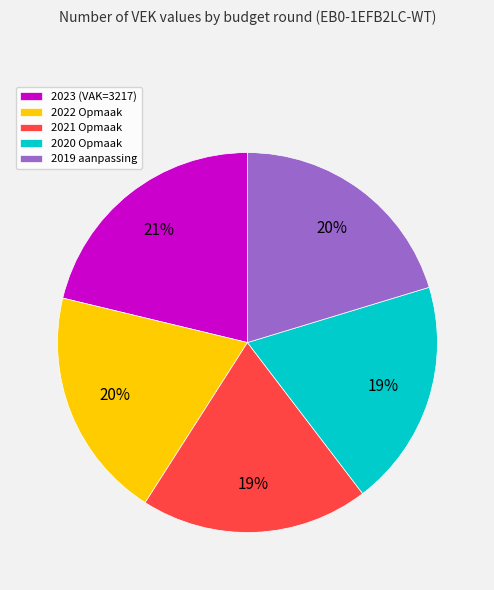

To the nearest percent, what portion does 2020 Opmaak represent?

19%